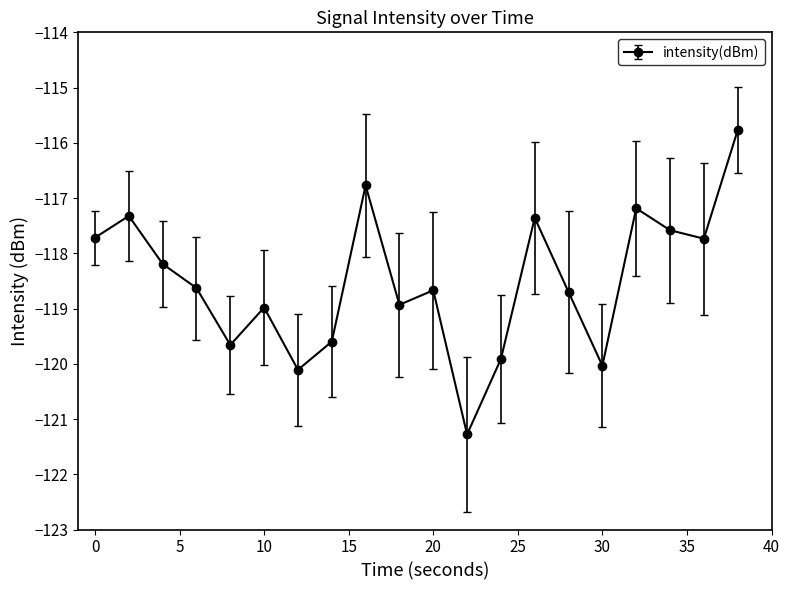

What is the difference between the maximum and second lowest values?

4.3